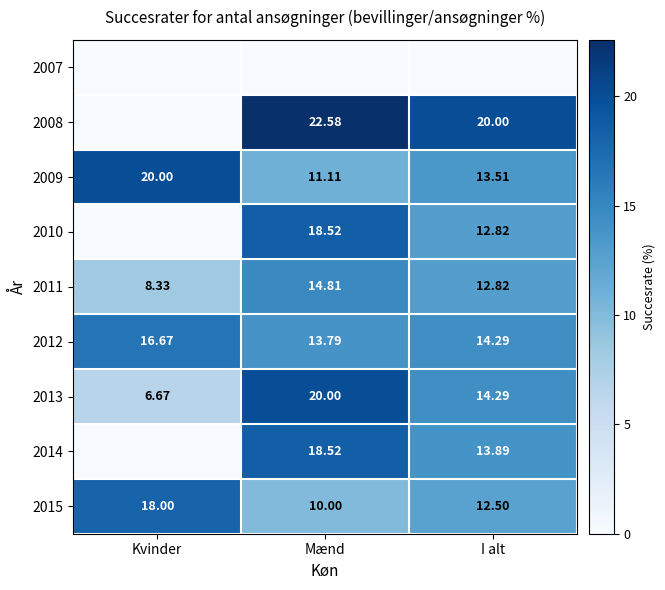

Rank the categories by 2012 value from highest to lowest.

Kvinder, I alt, Mænd